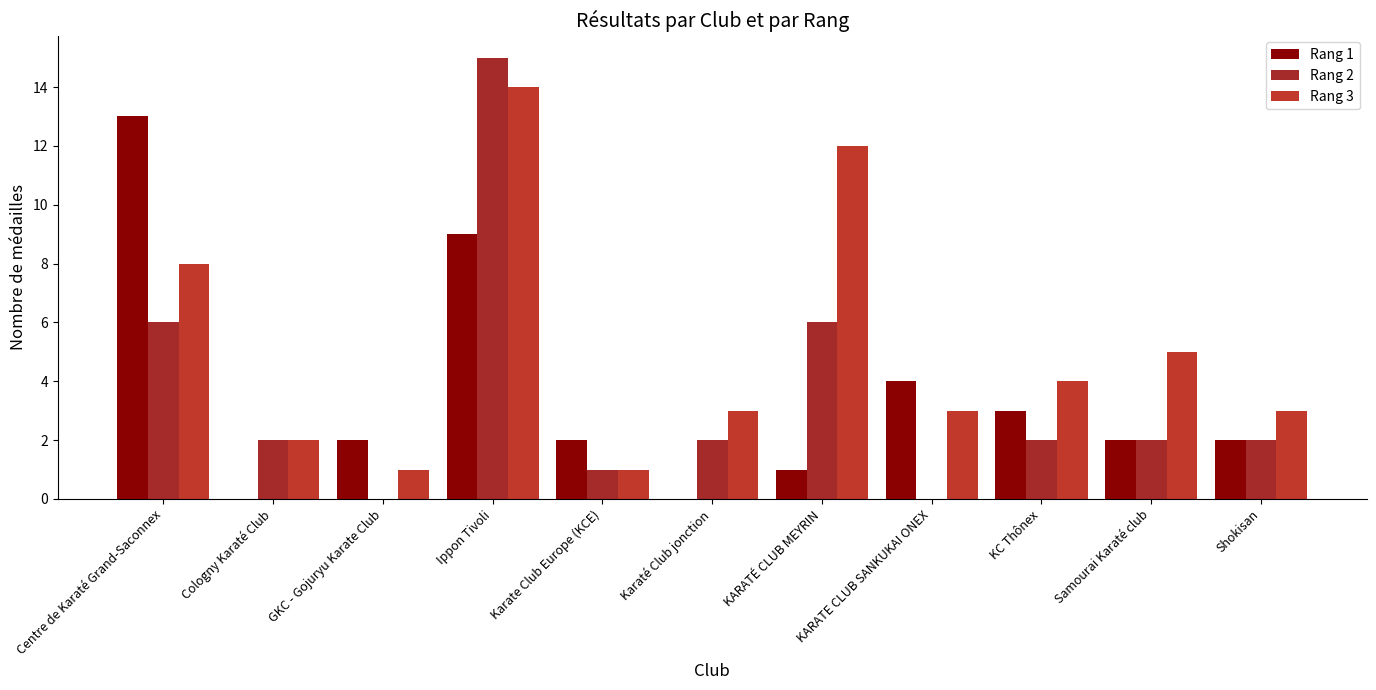

How many data points does each series have?

11